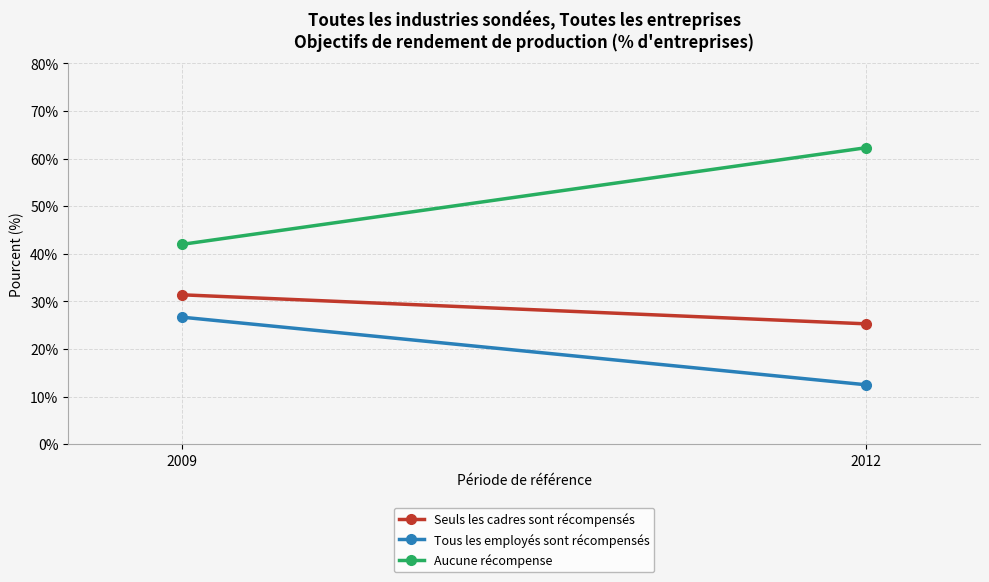

Reading right to left, what are all the values shown in this chart?

Seuls les cadres sont récompensés: 25.3	31.4
Tous les employés sont récompensés: 12.5	26.7
Aucune récompense: 62.3	42.0